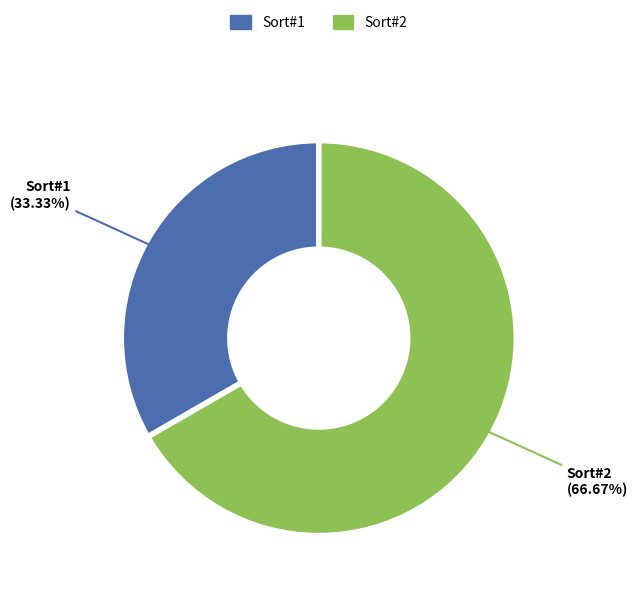

What is the smallest slice in the pie chart?

Sort#1